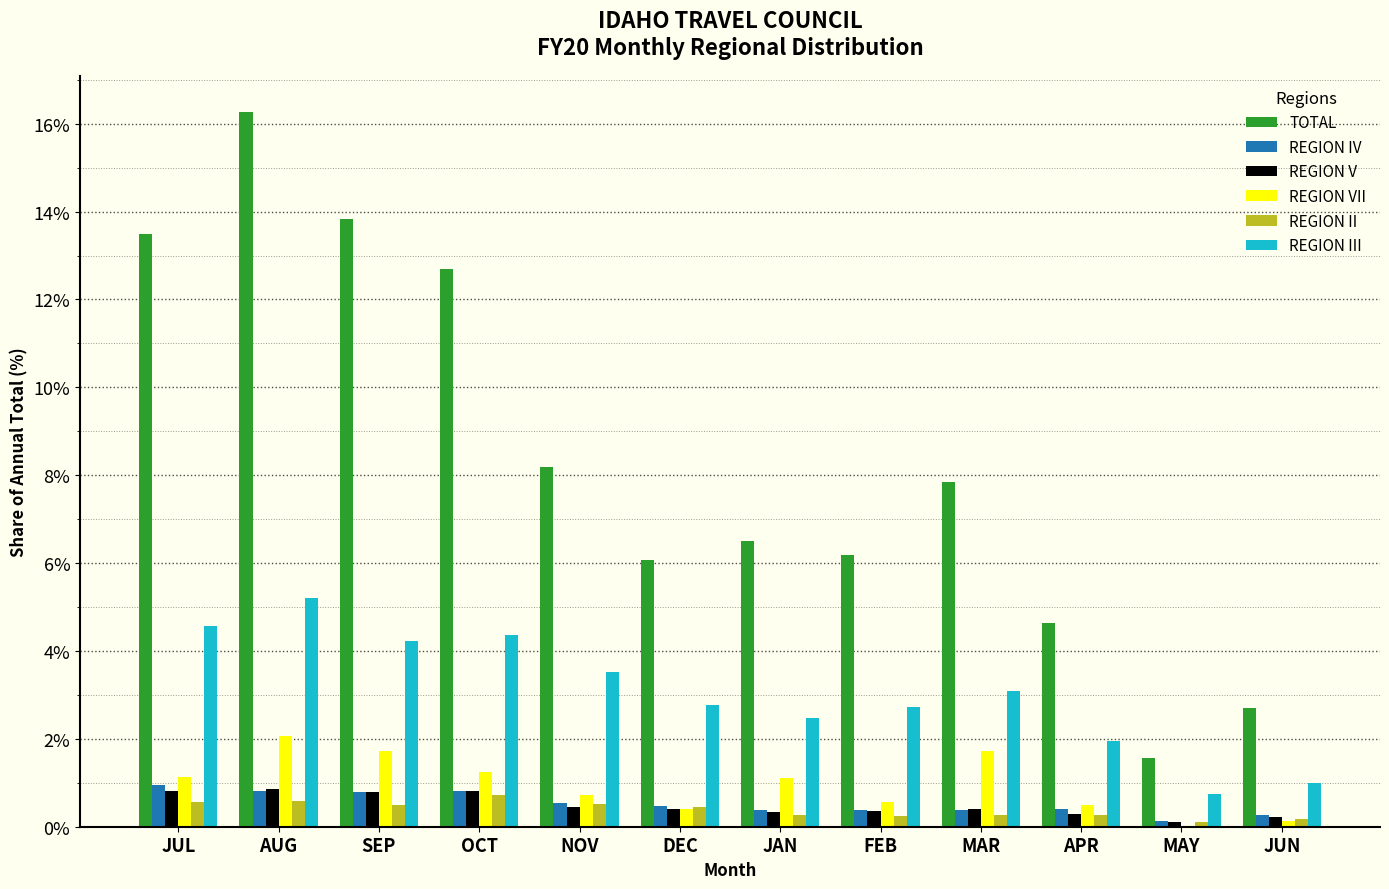

Reading left to right, extract all data points from this chart.

TOTAL: 0.1	0.2	0.1	0.1	0.1	0.1	0.1	0.1	0.1	0.0	0.0	0.0
REGION IV: 0.0	0.0	0.0	0.0	0.0	0.0	0.0	0.0	0.0	0.0	0.0	0.0
REGION V: 0.0	0.0	0.0	0.0	0.0	0.0	0.0	0.0	0.0	0.0	0.0	0.0
REGION VII: 0.0	0.0	0.0	0.0	0.0	0.0	0.0	0.0	0.0	0.0	0.0	0.0
REGION II: 0.0	0.0	0.0	0.0	0.0	0.0	0.0	0.0	0.0	0.0	0.0	0.0
REGION III: 0.0	0.1	0.0	0.0	0.0	0.0	0.0	0.0	0.0	0.0	0.0	0.0